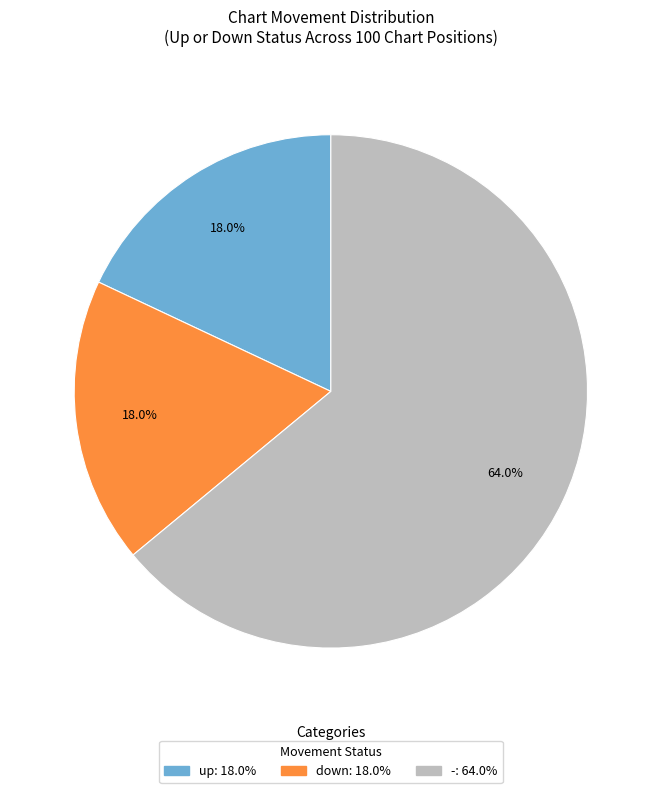

To the nearest percent, what is the average slice percentage?

33%